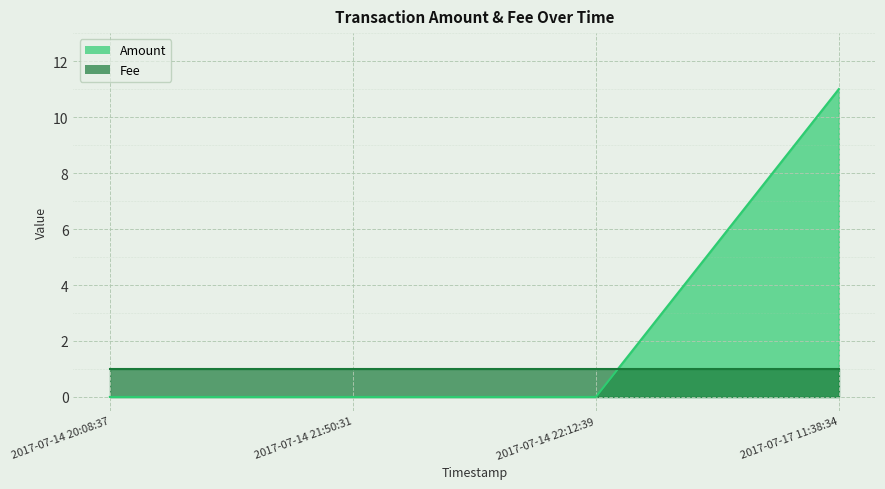

The value at 2017-07-14 22:12:39 is 5. True or false?

False